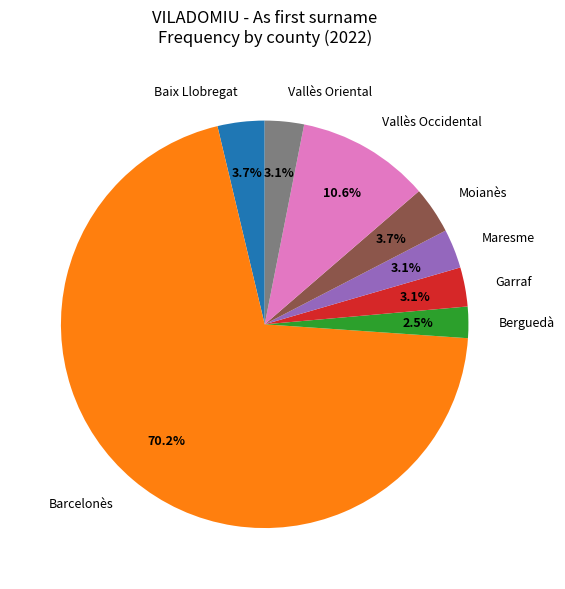

Which slice is the smallest?

Berguedà